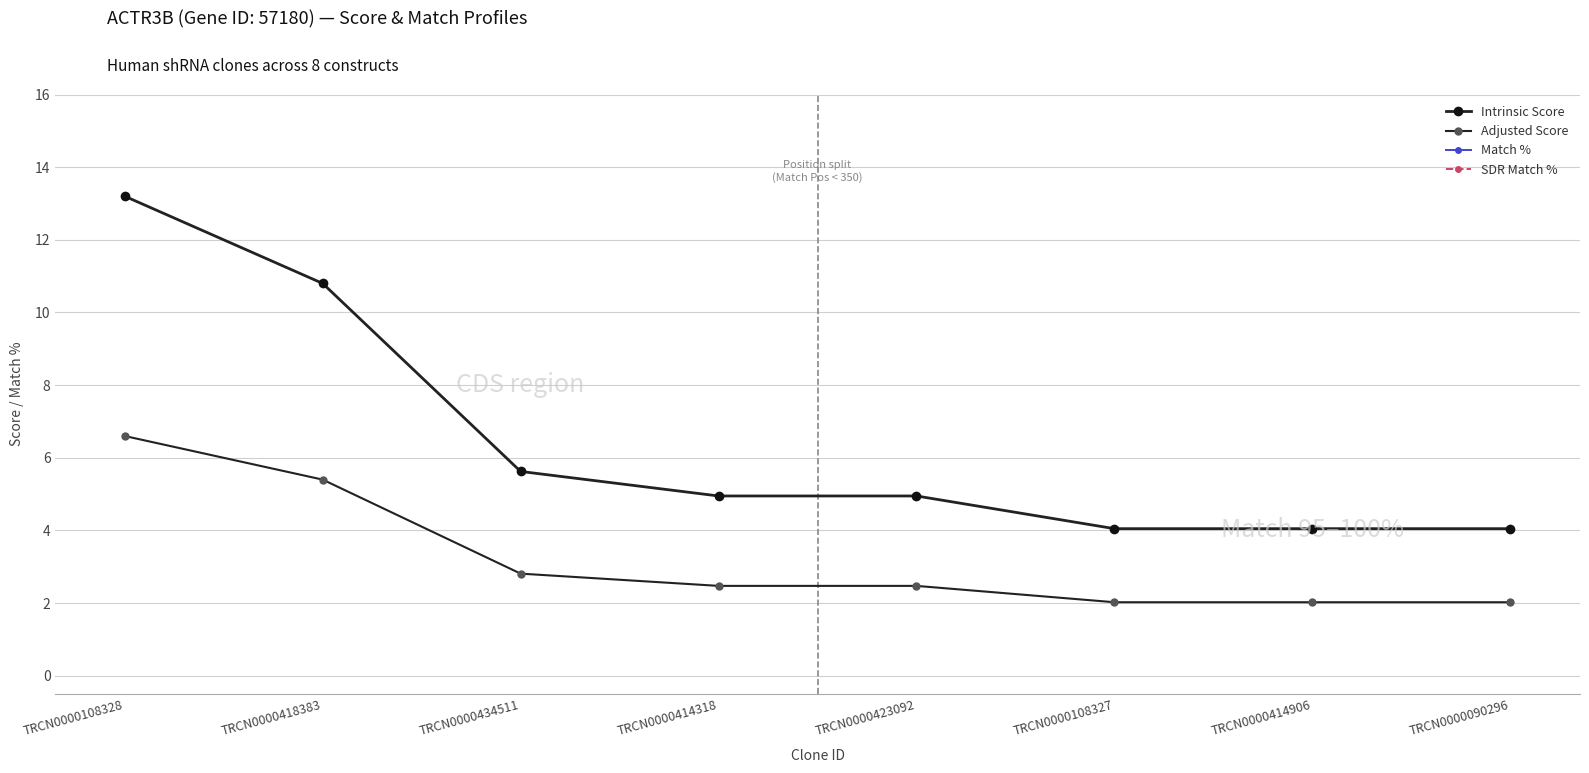

What is the label of the 6th point from the right?

TRCN0000434511